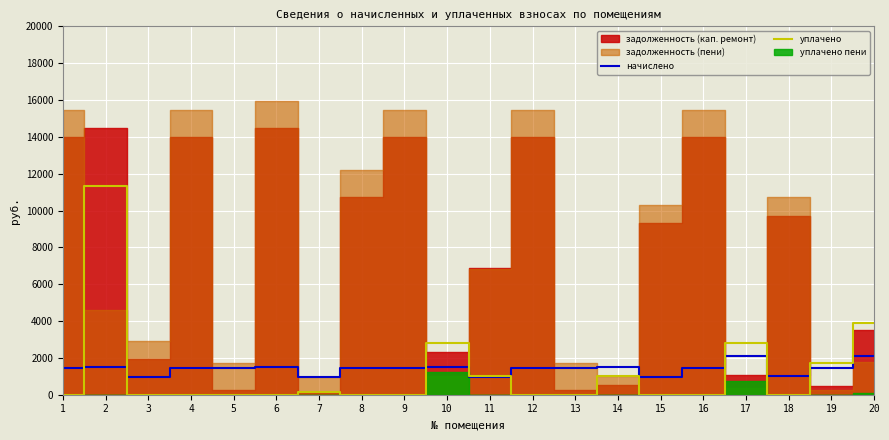

Reading left to right, extract all data points from this chart.

начислено: 1466.3	1513.9	976.4	1466.3	1459.4	1513.9	976.4	1466.3	1466.3	1513.9	942.4	1466.3	1459.4	1513.9	976.4	1466.3	2112.7	1017.2	1476.5	2112.7
уплачено: 0.0	11343.0	0.0	0.0	0.0	0.0	163.0	0.0	0.0	2817.4	1000.0	0.0	0.0	1010.7	0.0	0.0	2816.6	0.0	1722.9	3874.7